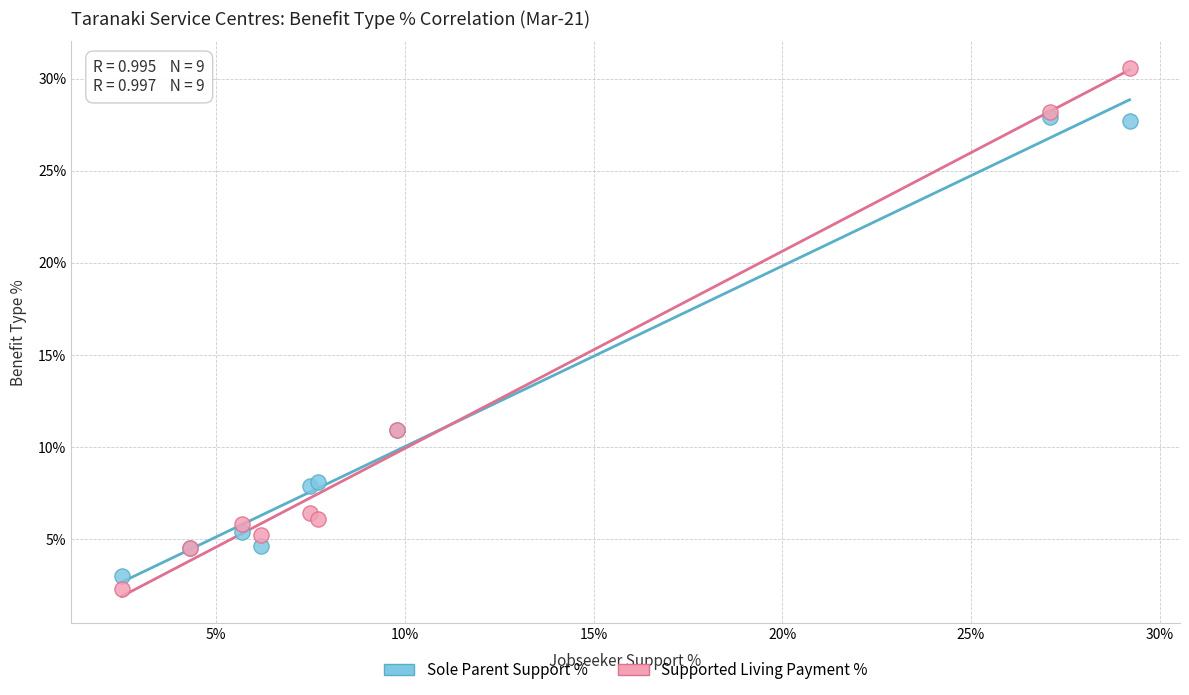

Which series contains the lowest Y value?

Supported Living Payment %